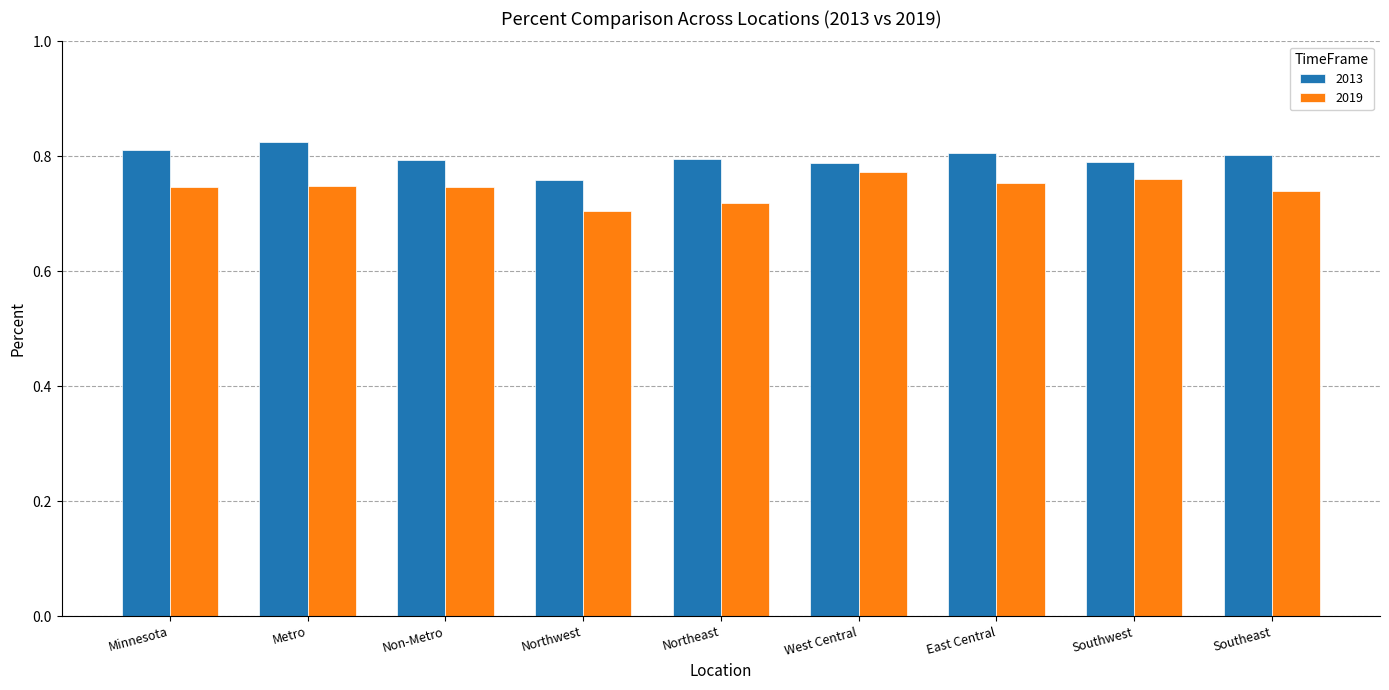

What is the label of the 9th bar from the right?

Minnesota